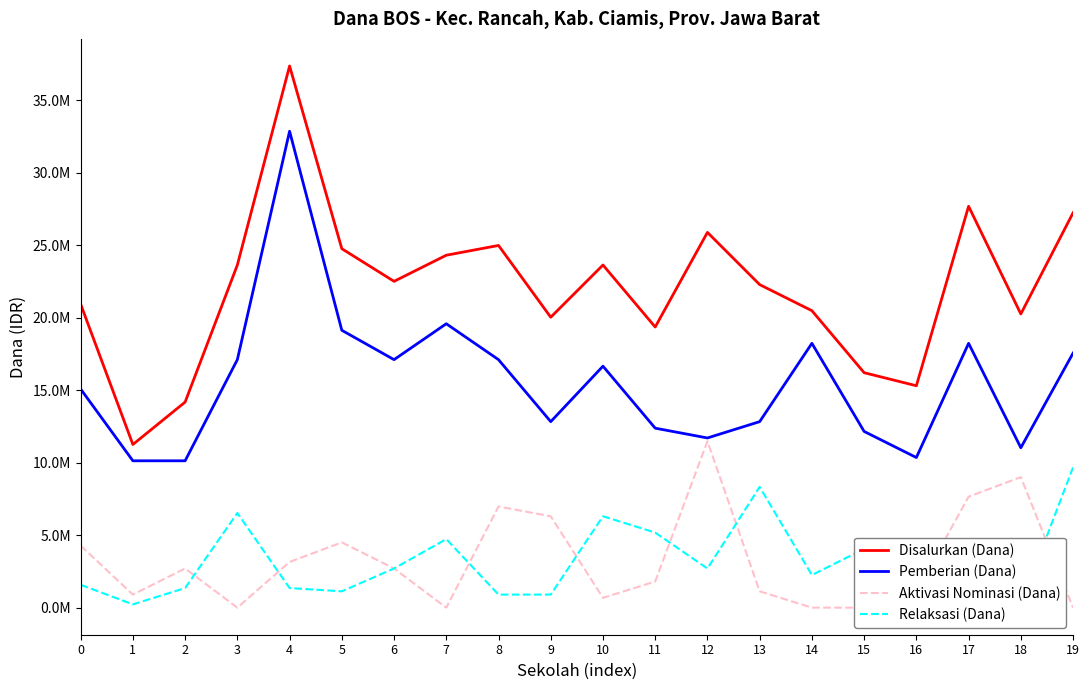

Reading left to right, transcribe all the data shown in this chart.

Disalurkan (Dana): 0=20925000	1=11250000	2=14175000	3=23625000	4=37350000	5=24750000	6=22500000	7=24300000	8=24975000	9=20025000	10=23625000	11=19350000	12=25875000	13=22275000	14=20475000	15=16200000	16=15300000	17=27675000	18=20250000	19=27225000
Pemberian (Dana): 0=15075000	1=10125000	2=10125000	3=17100000	4=32850000	5=19125000	6=17100000	7=19575000	8=17100000	9=12825000	10=16650000	11=12375000	12=11700000	13=12825000	14=18225000	15=12150000	16=10350000	17=18225000	18=11025000	19=17550000
Aktivasi Nominasi (Dana): 0=4275000	1=900000	2=2700000	3=0	4=3150000	5=4500000	6=2700000	7=0	8=6975000	9=6300000	10=675000	11=1800000	12=11475000	13=1125000	14=0	15=0	16=1125000	17=7650000	18=9000000	19=0
Relaksasi (Dana): 0=1575000	1=225000	2=1350000	3=6525000	4=1350000	5=1125000	6=2700000	7=4725000	8=900000	9=900000	10=6300000	11=5175000	12=2700000	13=8325000	14=2250000	15=4050000	16=3825000	17=1800000	18=225000	19=9675000